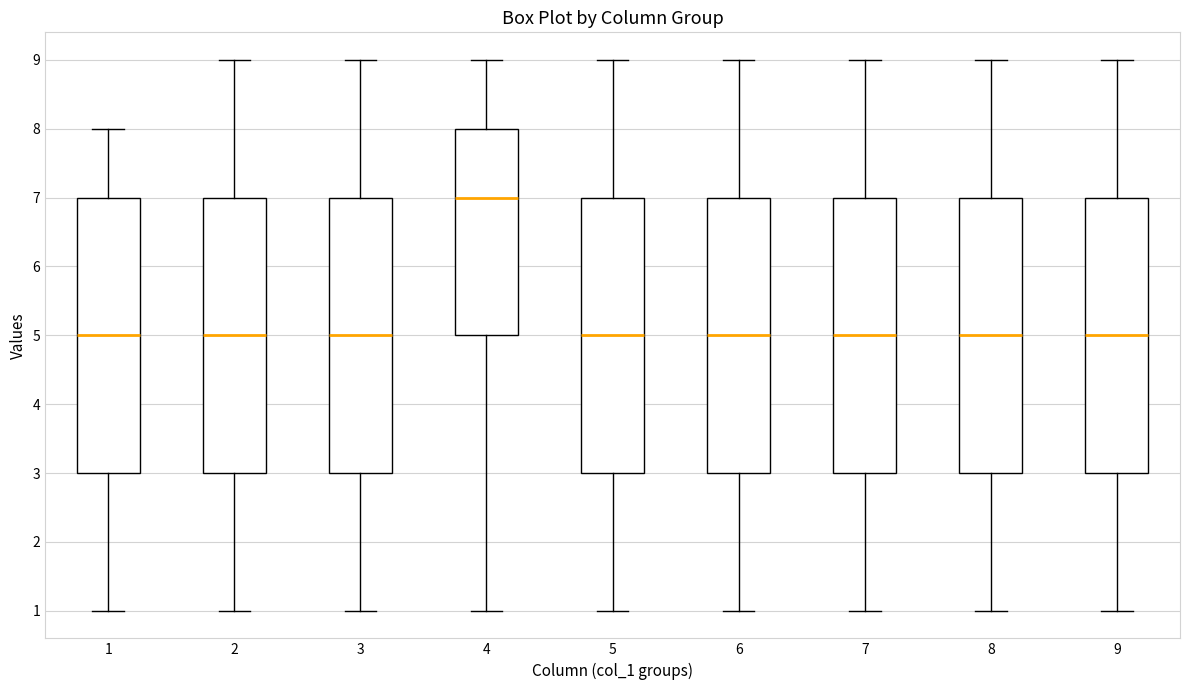

Which box's median line is the highest?

4